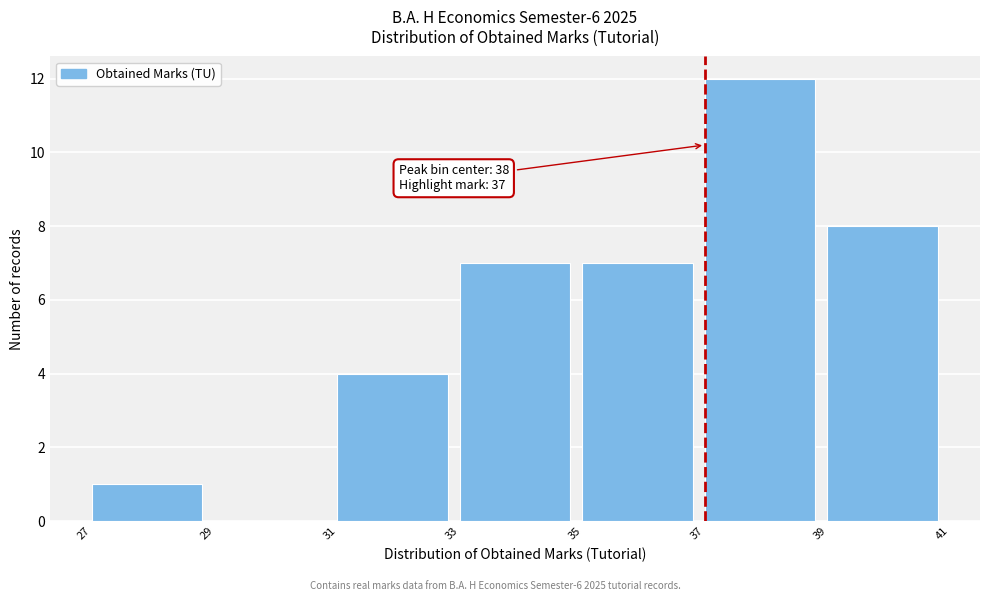

Which range on the x-axis has the tallest bar?

37 to 39